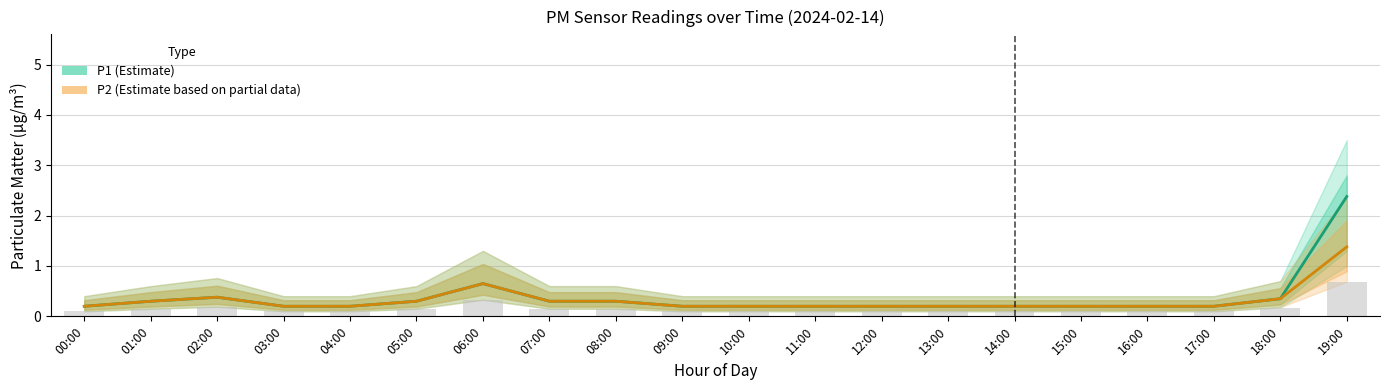

Reading left to right, list all the values displayed in this chart.

P1 (Estimate): 0.2	0.3	0.4	0.2	0.2	0.3	0.7	0.3	0.3	0.2	0.2	0.2	0.2	0.2	0.2	0.2	0.2	0.2	0.3	2.4
P2 (Estimate based on partial data): 0.2	0.3	0.4	0.2	0.2	0.3	0.7	0.3	0.3	0.2	0.2	0.2	0.2	0.2	0.2	0.2	0.2	0.2	0.3	1.4